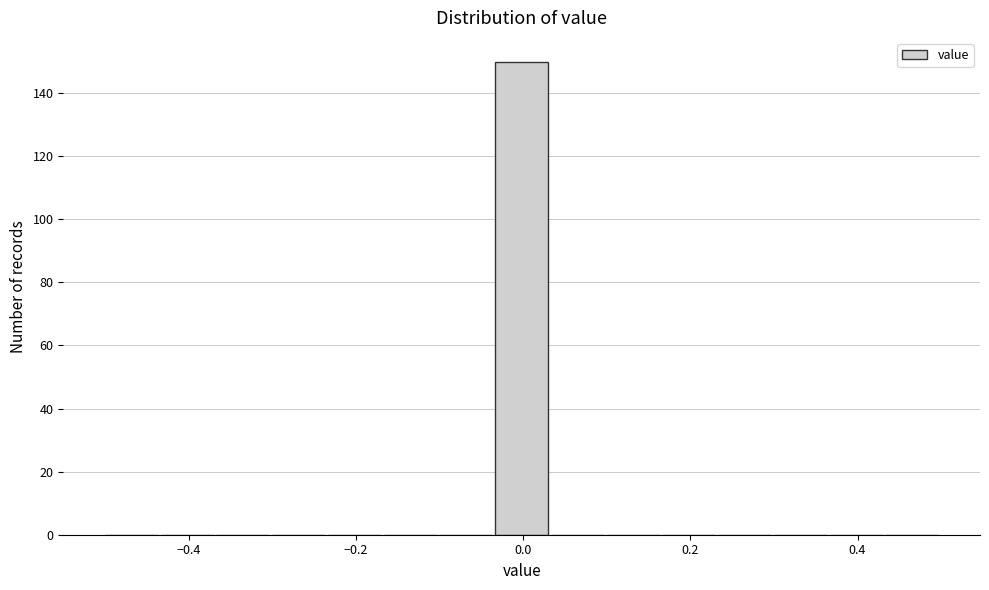

Around what value on the x-axis is the tallest bar? Give the approximate position of its centre, as read against the axis.

0.00